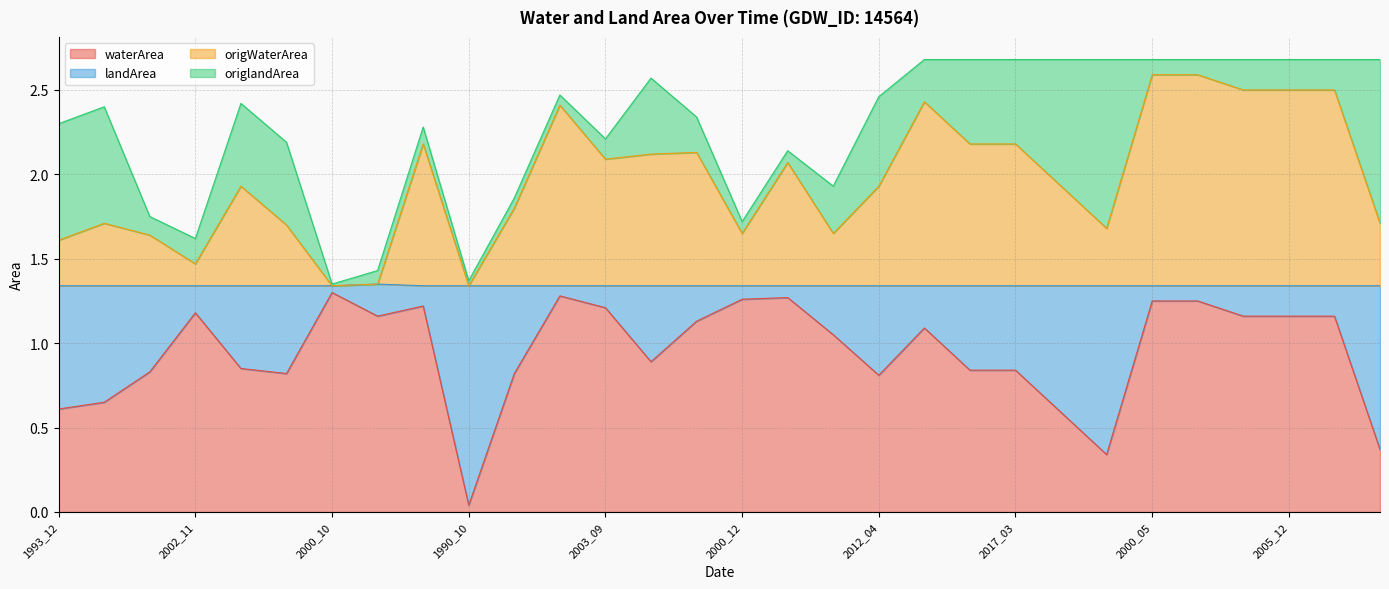

True or false: origWaterArea and waterArea cross at least once.

False